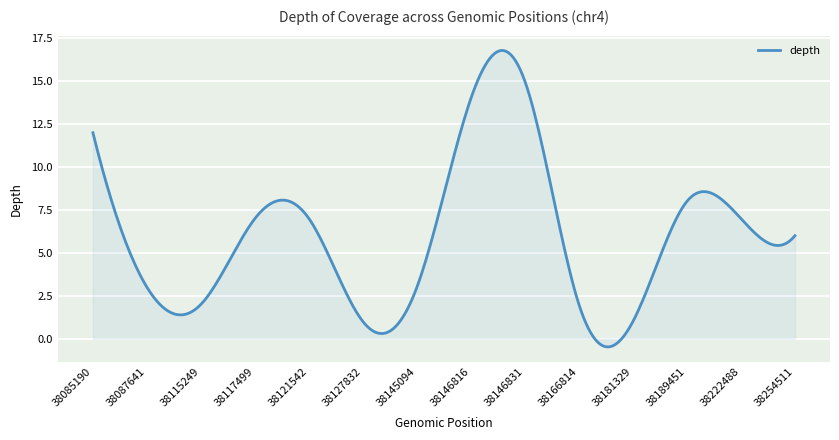

What is the difference between the maximum and minimum values?

17.3